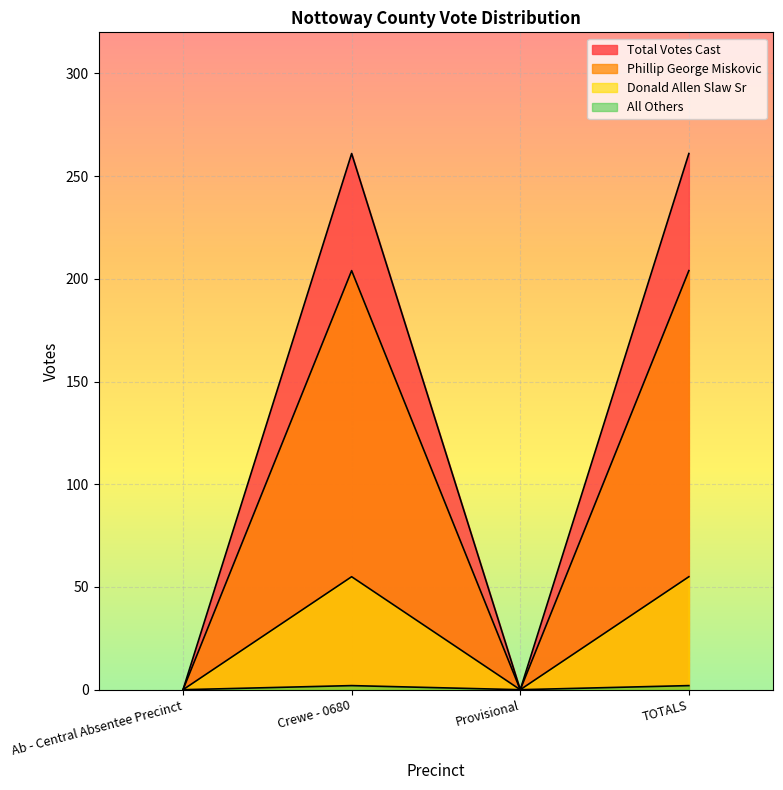

What is the difference between the second highest and second lowest values in the Total Votes Cast series?

261